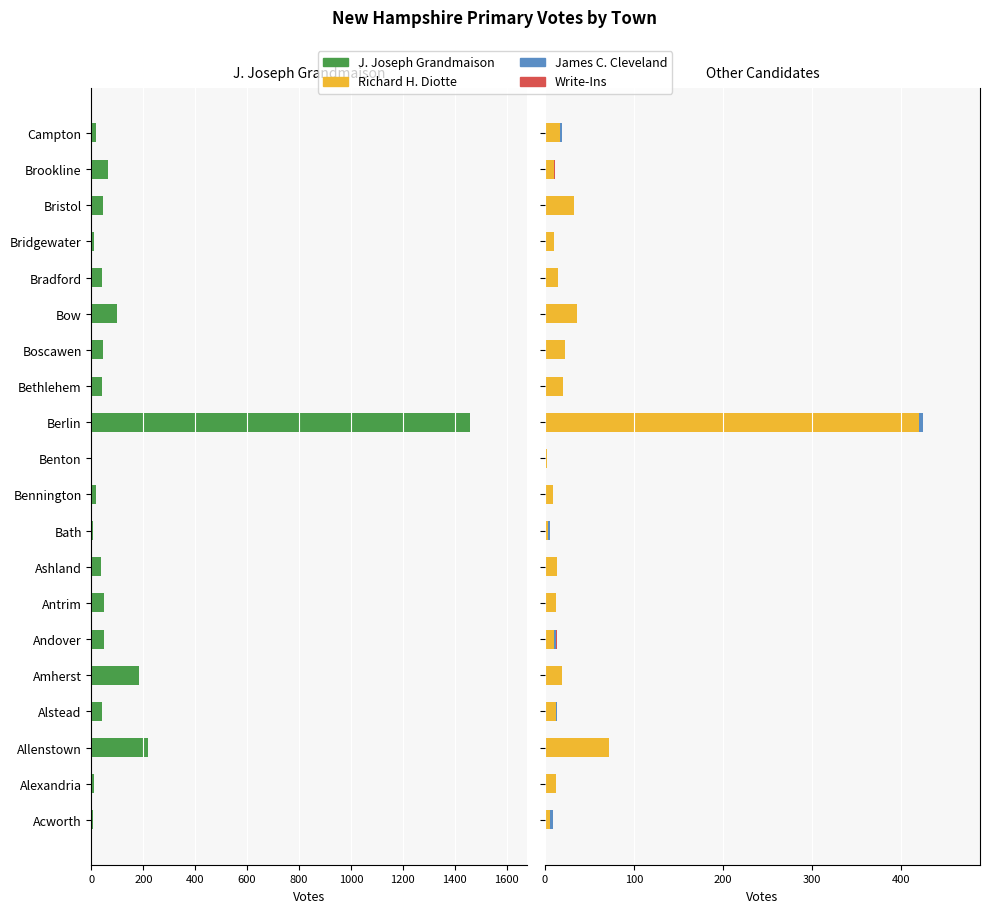

True or false: Write-Ins has a value of 0 at Bennington.

True